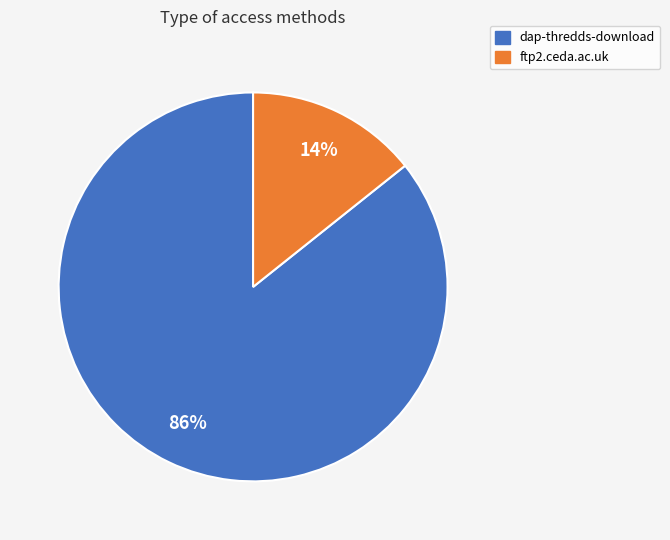

Is there a majority slice in this chart?

Yes